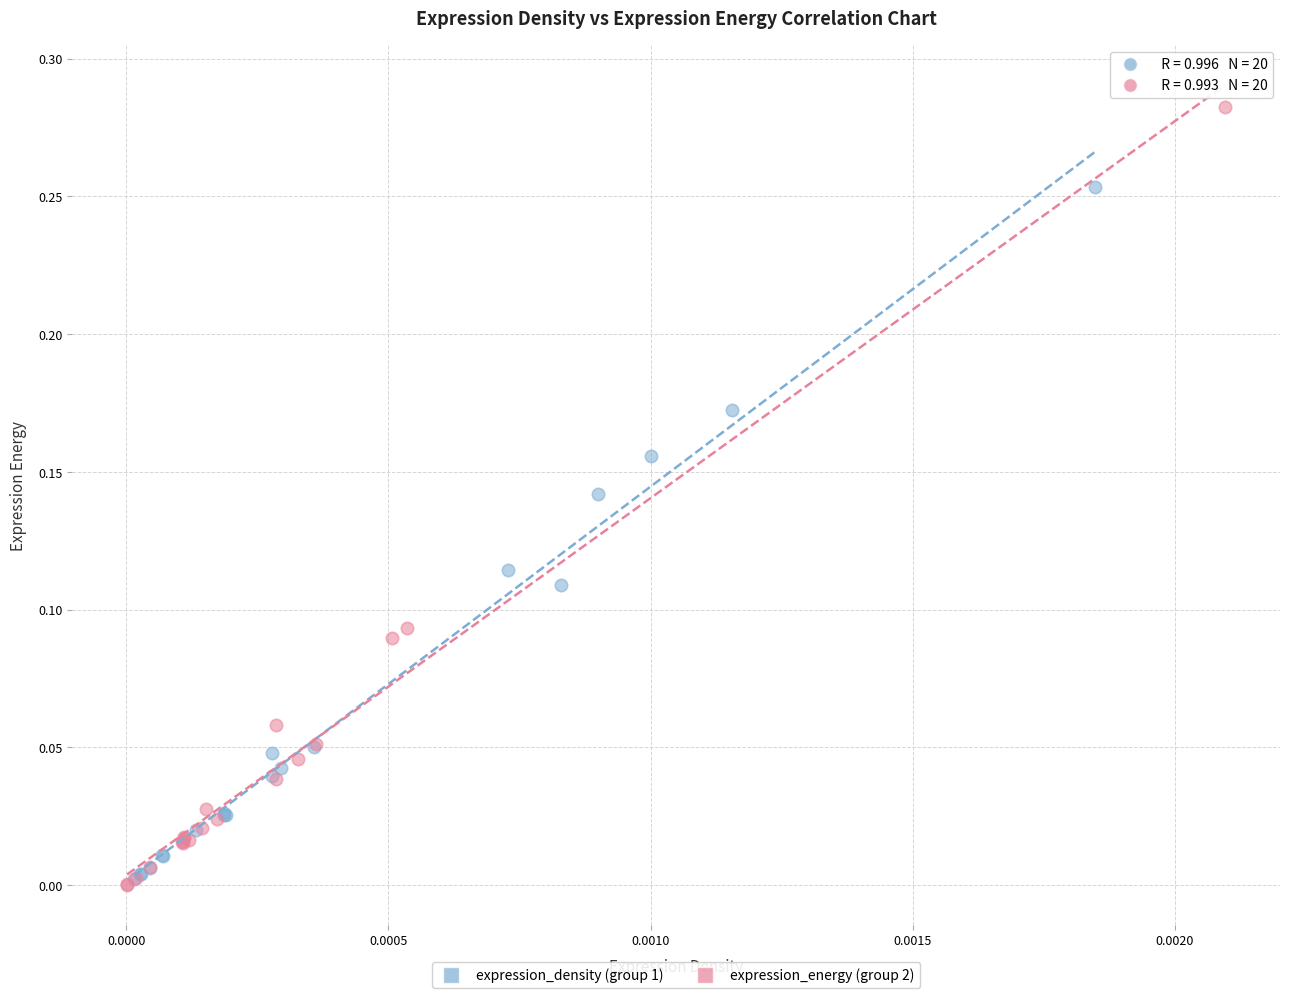

Which series has the largest Y range (max minus min)?

expression_energy (group 2)